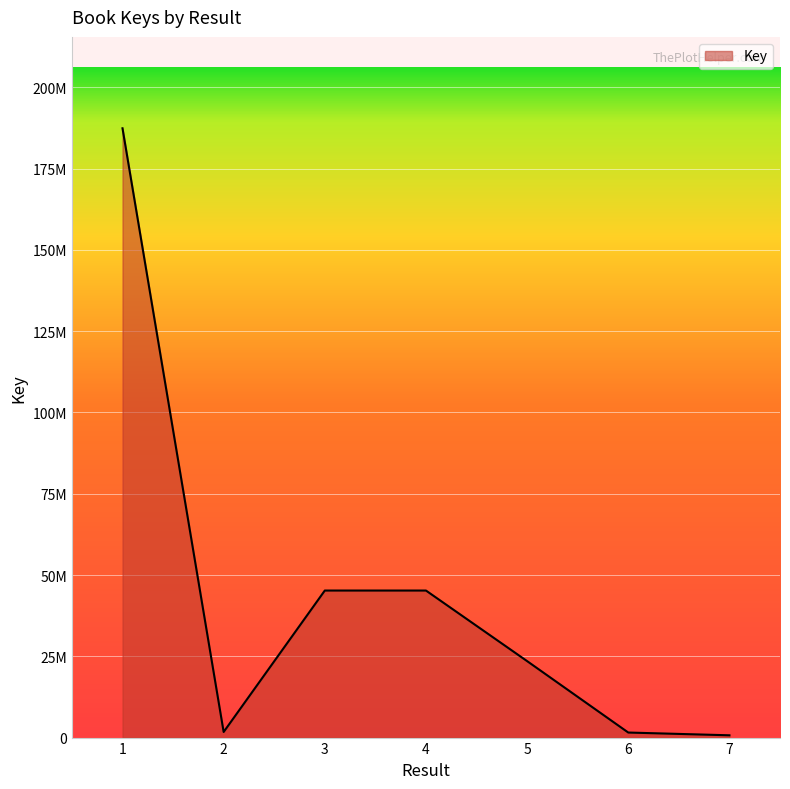

Rank the categories by value from lowest to highest.

7, 6, 2, 5, 4, 3, 1